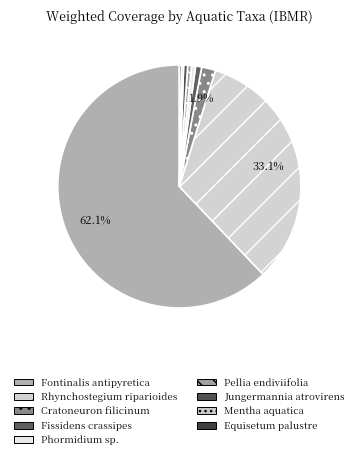

How many slices are in this pie chart?

9